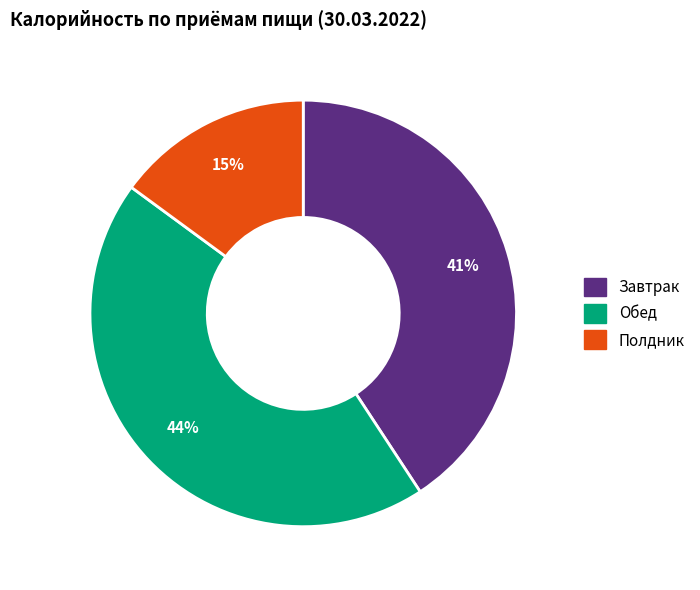

Is there any slice that represents more than half of the pie?

No